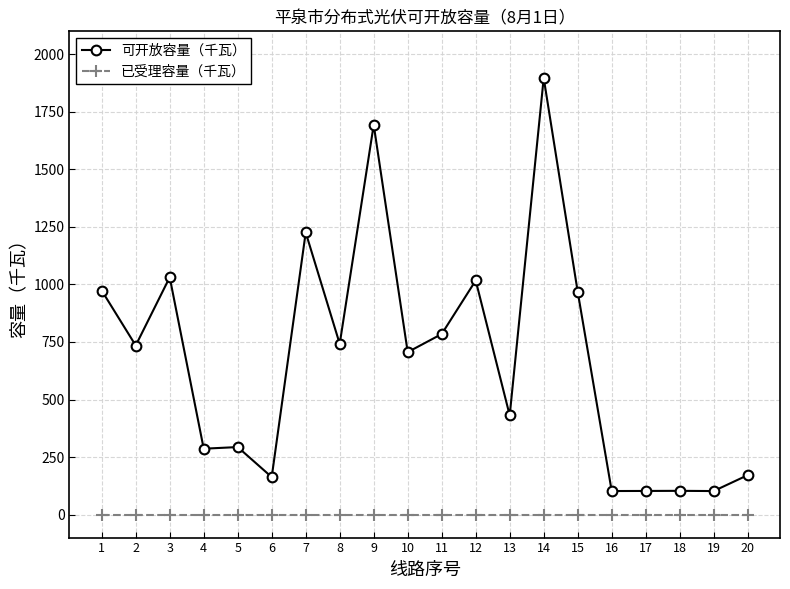

Which series has the widest spread of values?

可开放容量（千瓦）